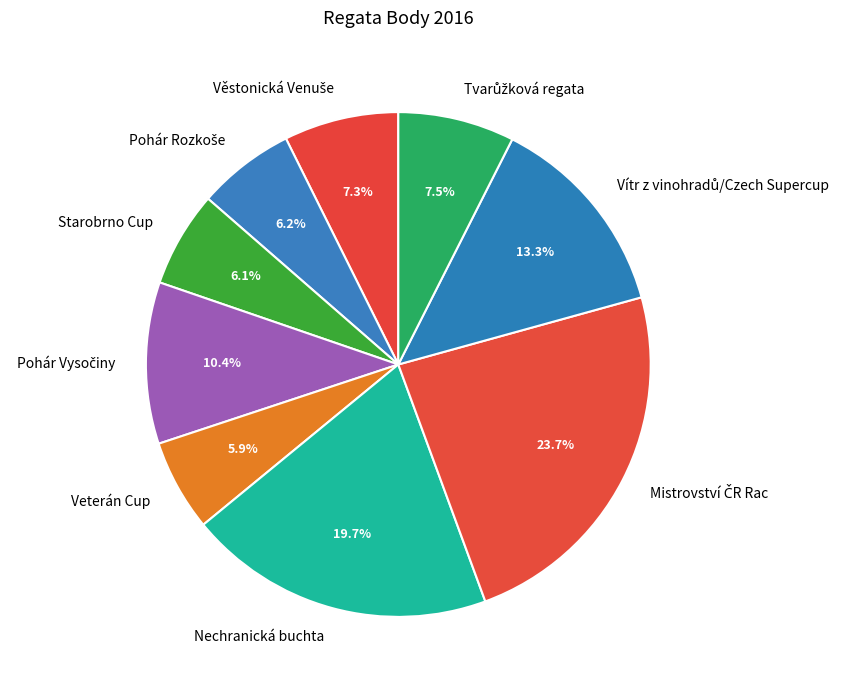

Does Starobrno Cup account for over 50% of the chart?

No